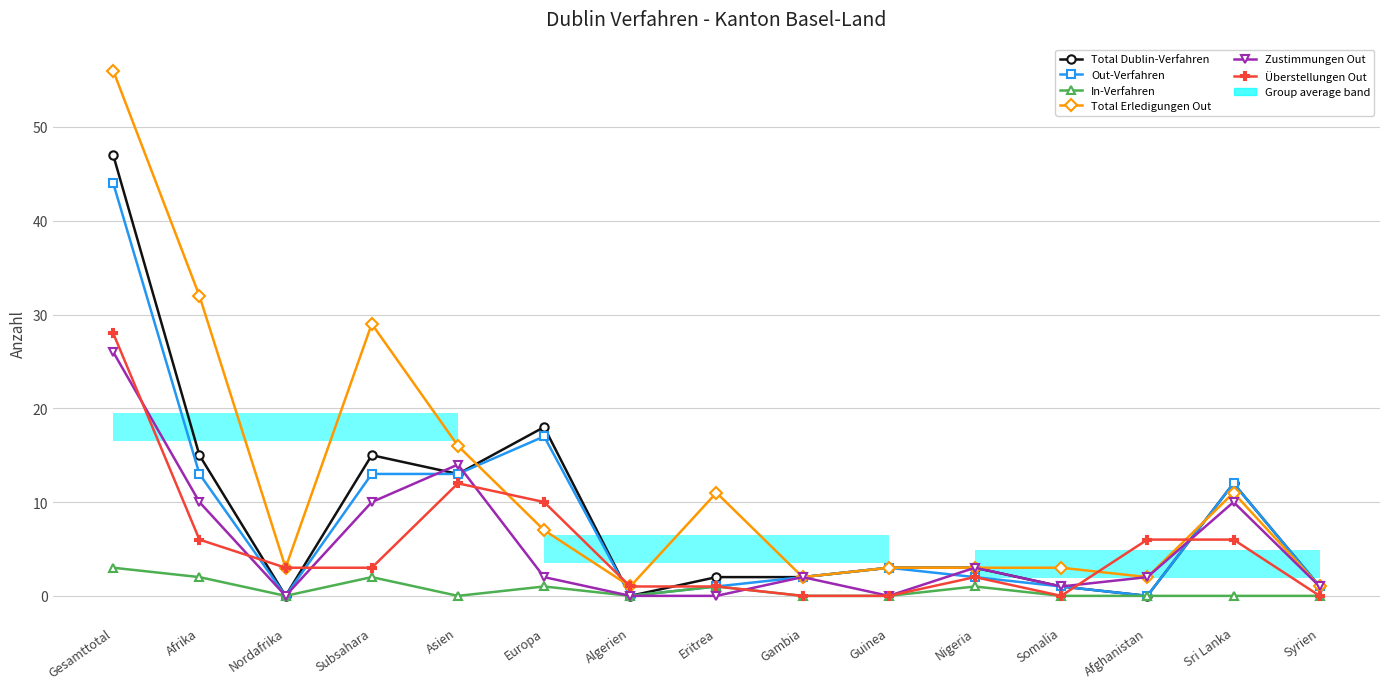

Does the chart display data point markers on the line(s)?

Yes